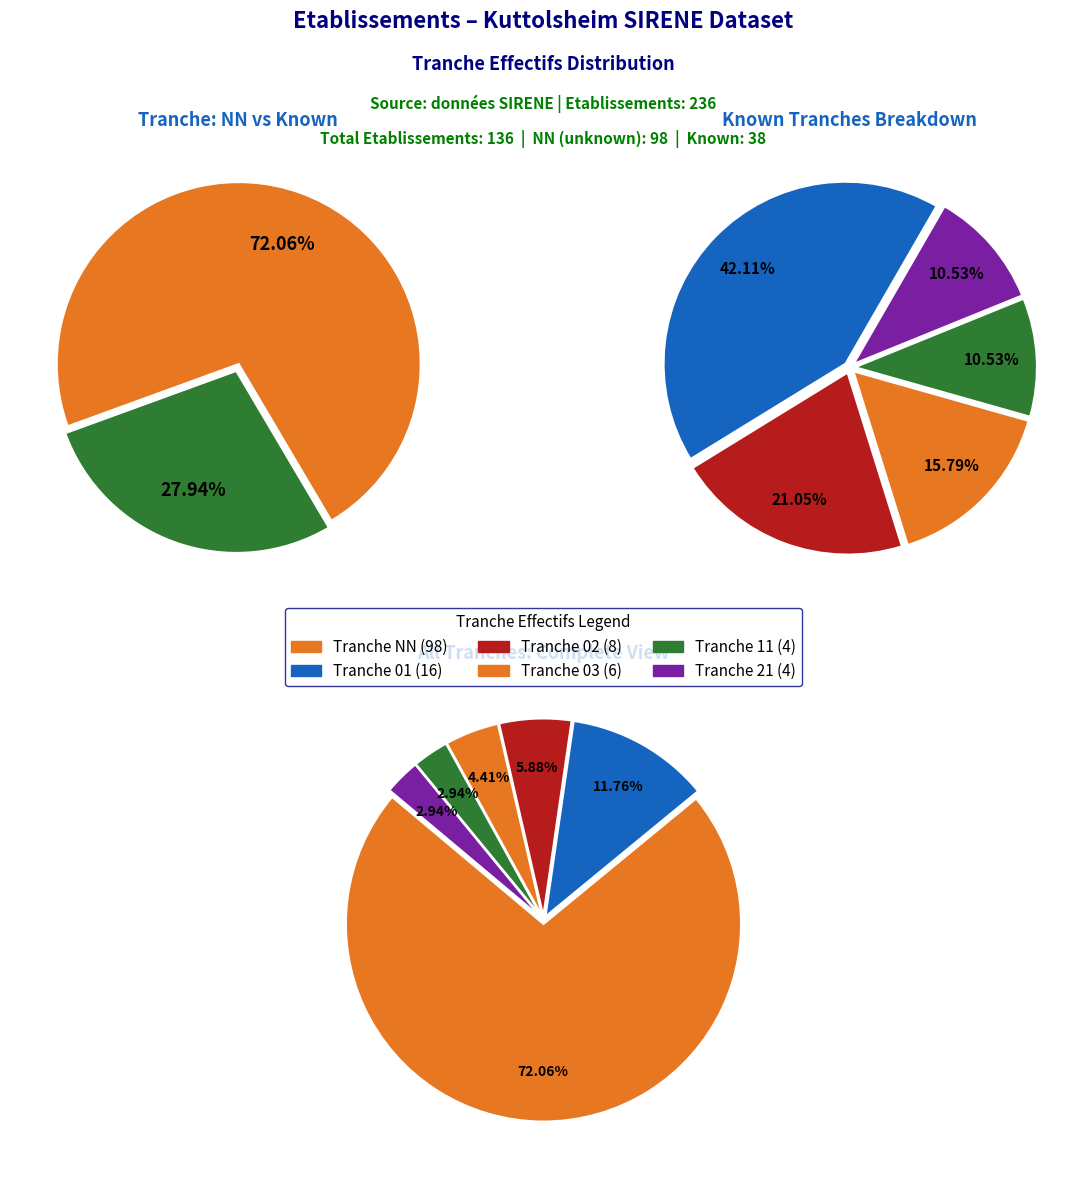

Approximately how many times larger is the value at 02 compared to 21?

2.0